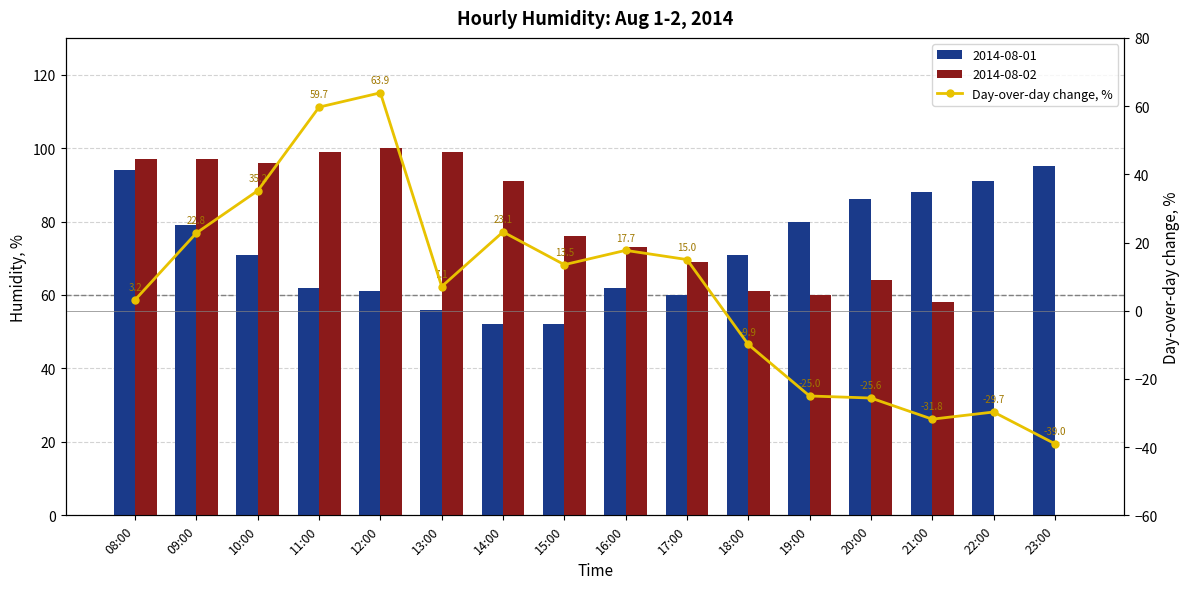

What is the average value?

6.3